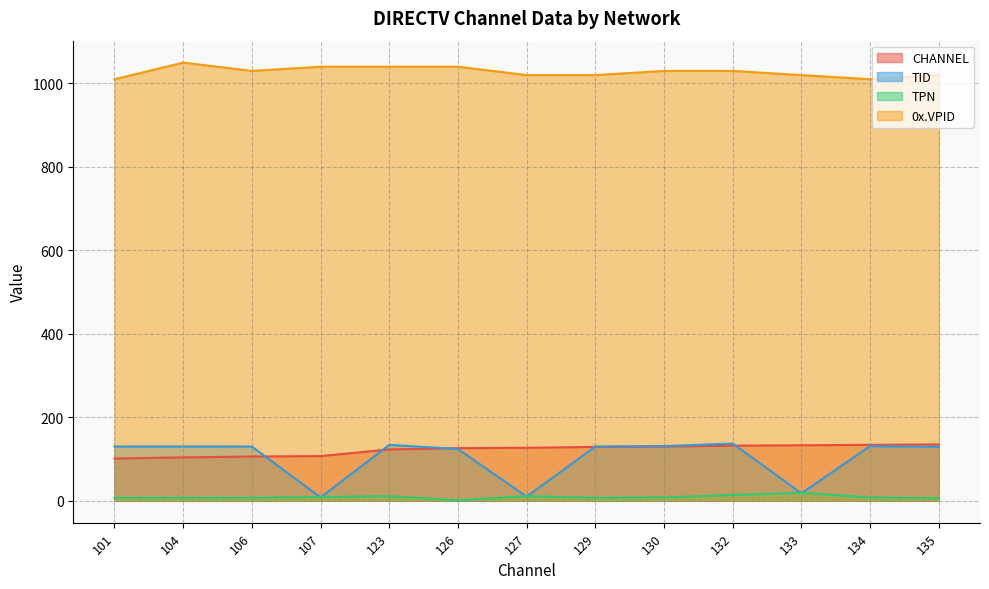

What are all the series names shown in the legend?

CHANNEL, TID, TPN, 0x.VPID